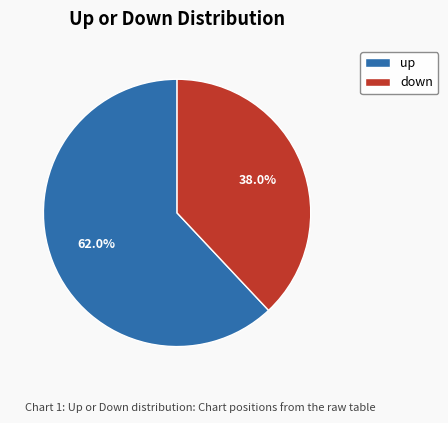

Is the sum of up and down greater than half?

Yes